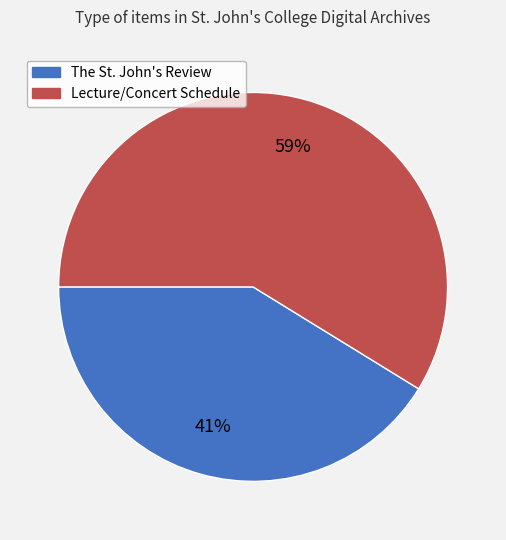

Is the sum of The St. John's Review and Lecture/Concert Schedule greater than half?

Yes